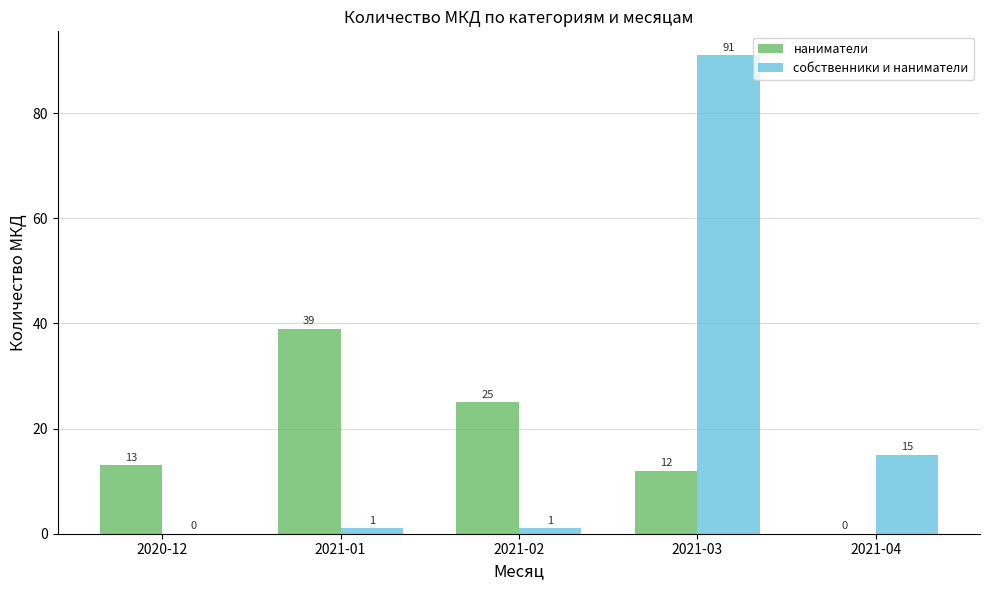

Which series changed the most between 2021-01 and 2021-02?

наниматели